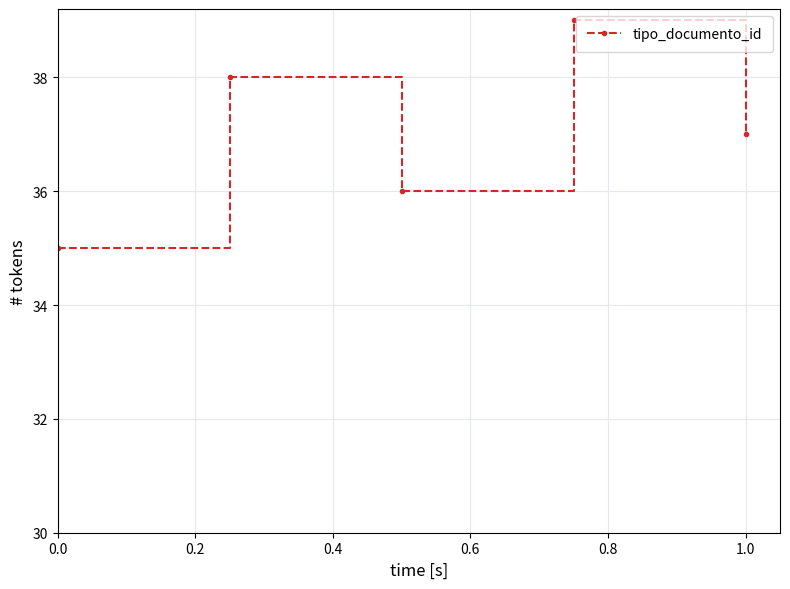

How many series are shown in this chart?

1